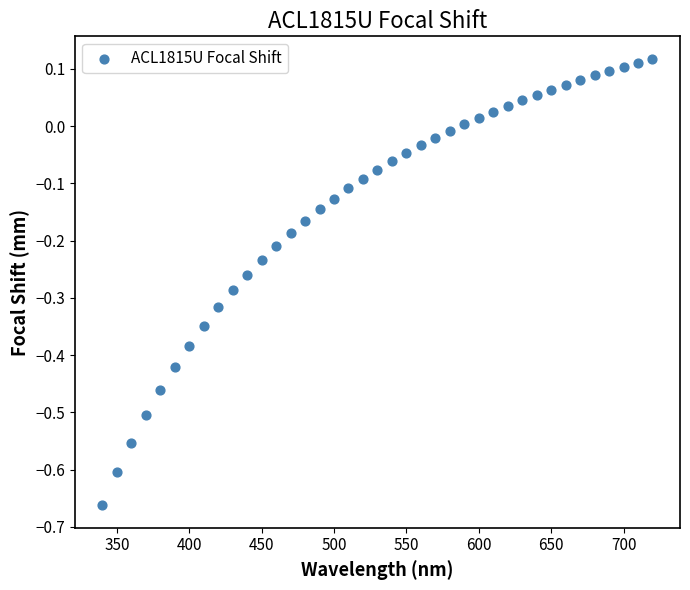

What is the range of Y values (max minus min)?

0.8